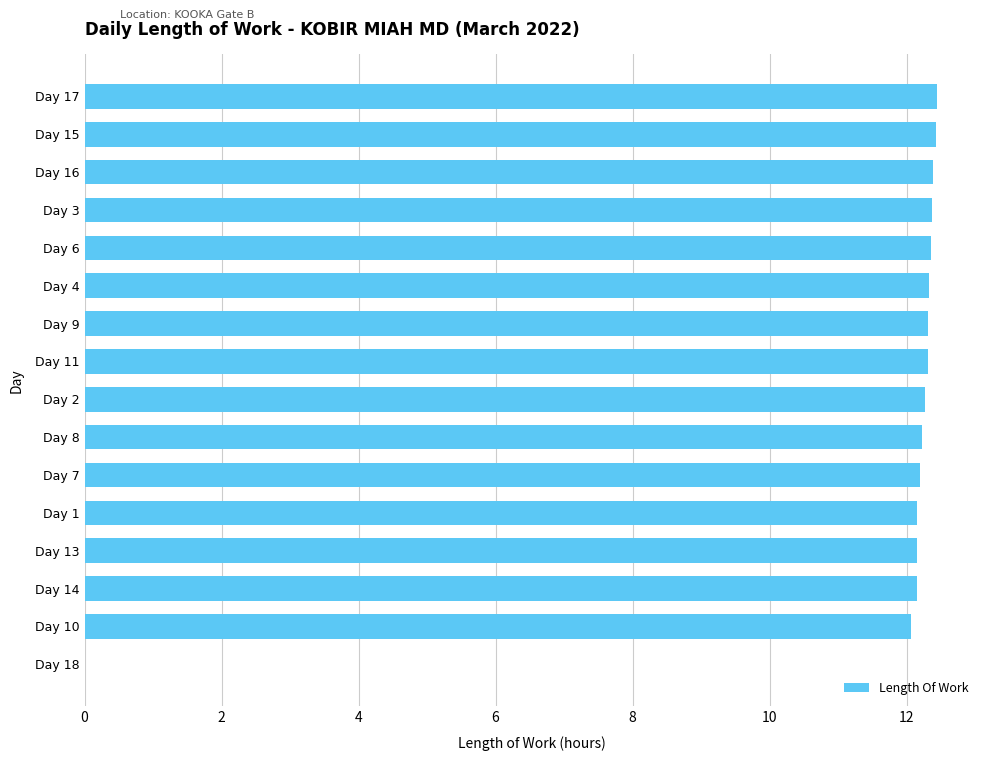

Count the number of data series in this chart.

1